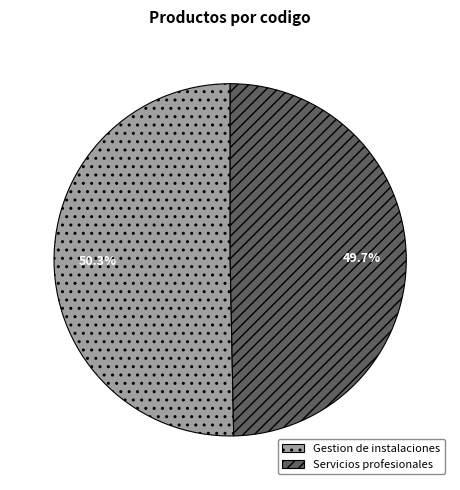

To the nearest percent, what is the difference between the Gestion de instalaciones and Servicios profesionales slice percentages?

1%